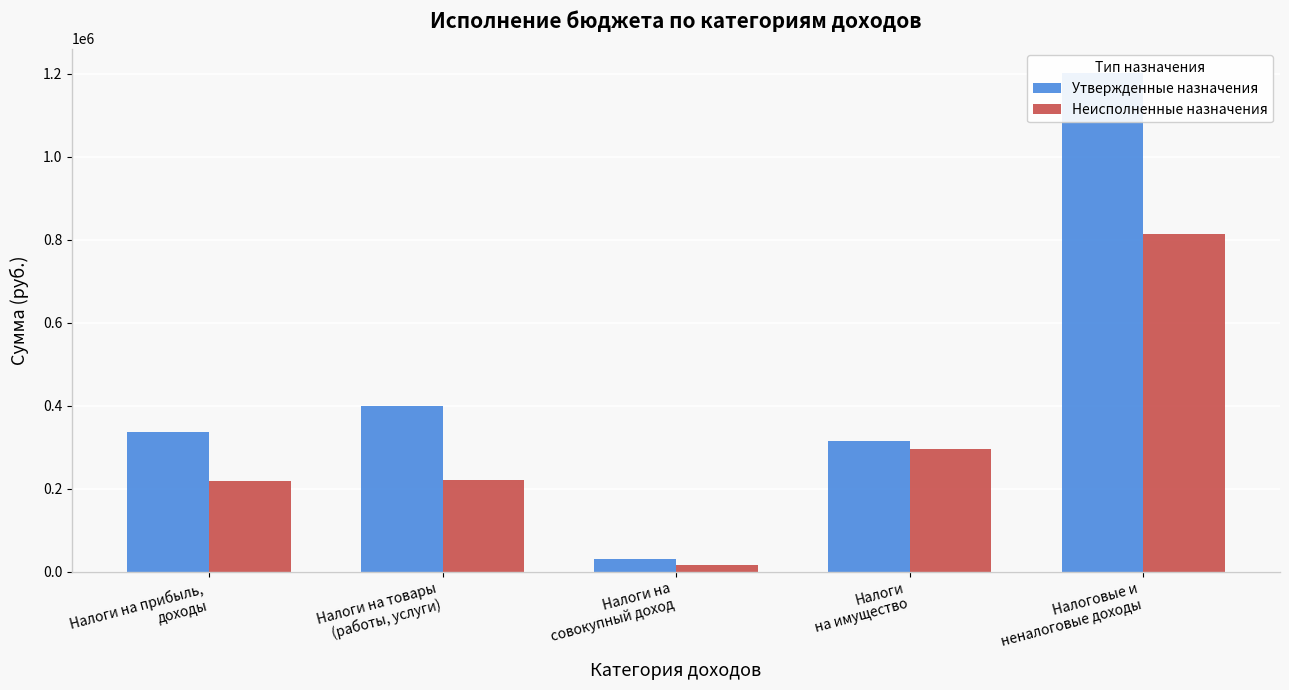

Rank the series at Налоги
на имущество from lowest to highest value.

Неисполненные назначения, Утвержденные назначения